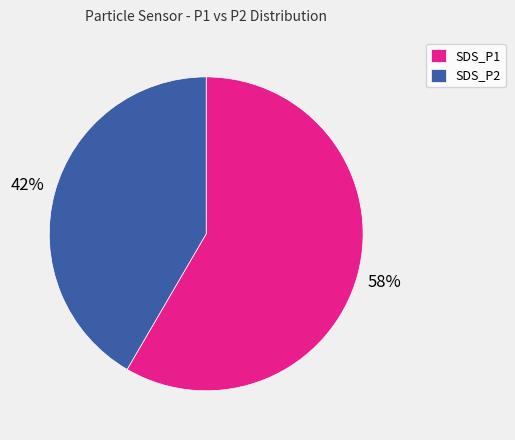

Do SDS_P1 and SDS_P2 together represent more than half of the pie?

Yes